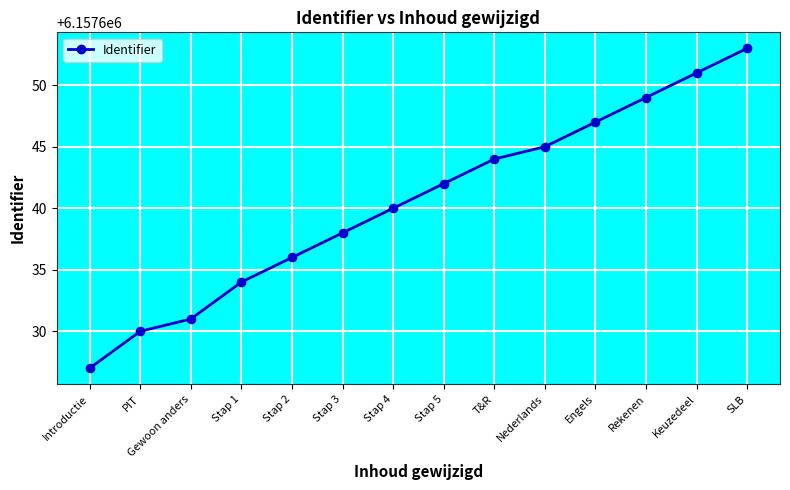

What is the difference between the maximum and minimum values?

26